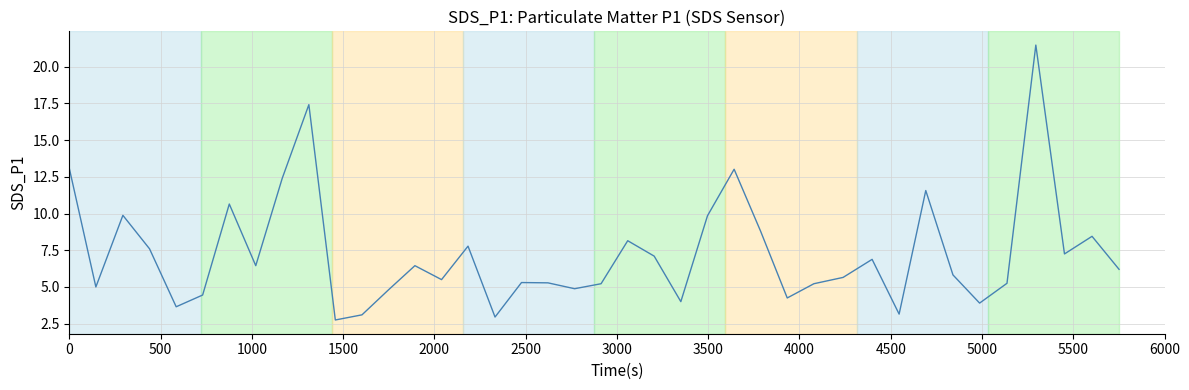

What is the average value?

7.3